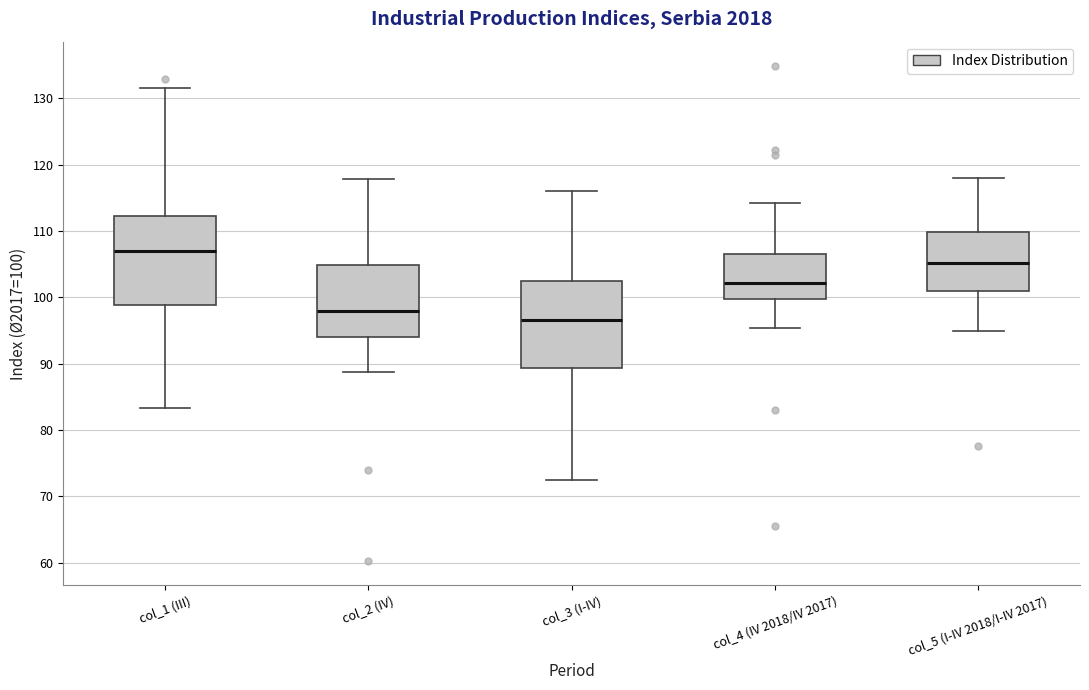

Reading left to right, transcribe this box plot: for each box, give where its median line is, the range the box spans, and where its two whiskers end, as read against the y-axis. The values are not printed on the chart, so give them approximately, as read against the axis.

col_1 (III): median 107, box 99 to 112, whiskers 83 to 132
col_2 (IV): median 98, box 94 to 105, whiskers 89 to 118
col_3 (I-IV): median 97, box 89 to 102, whiskers 72 to 116
col_4 (IV 2018/IV 2017): median 102, box 100 to 107, whiskers 95 to 114
col_5 (I-IV 2018/I-IV 2017): median 105, box 101 to 110, whiskers 95 to 118